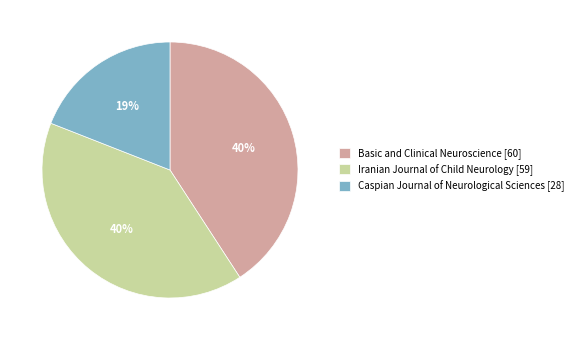

Rank the categories by value from lowest to highest.

Caspian Journal of Neurological Sciences [28], Iranian Journal of Child Neurology [59], Basic and Clinical Neuroscience [60]